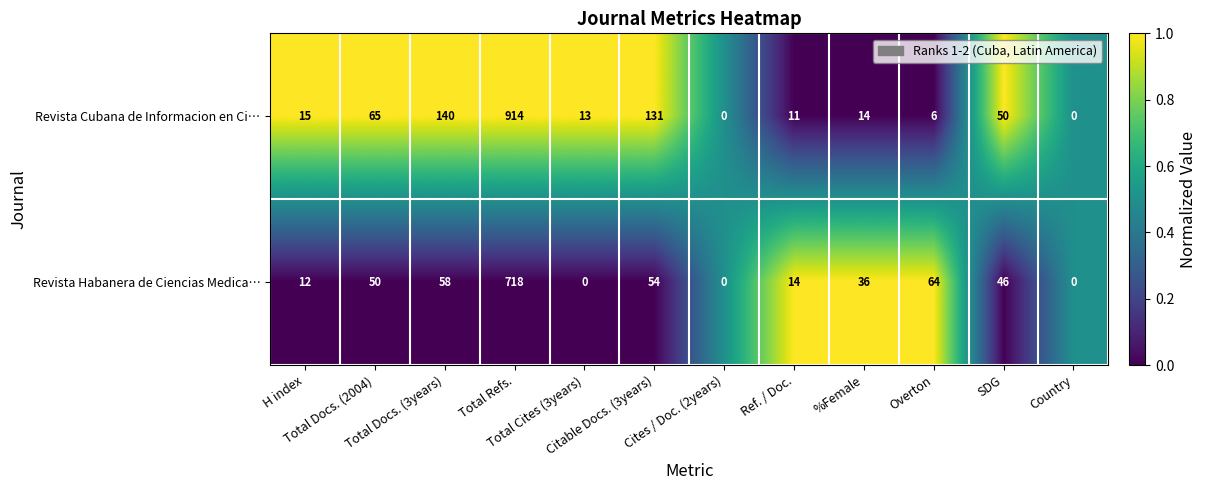

At Citable Docs. (3years), list the series in order from smallest to largest.

Revista Habanera de Ciencias Medica…, Revista Cubana de Informacion en Ci…